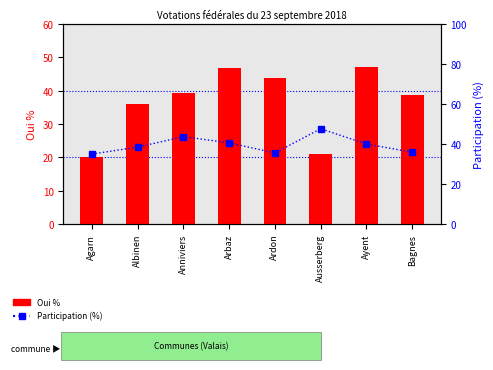

What is the sum of all Oui % values?

292.9